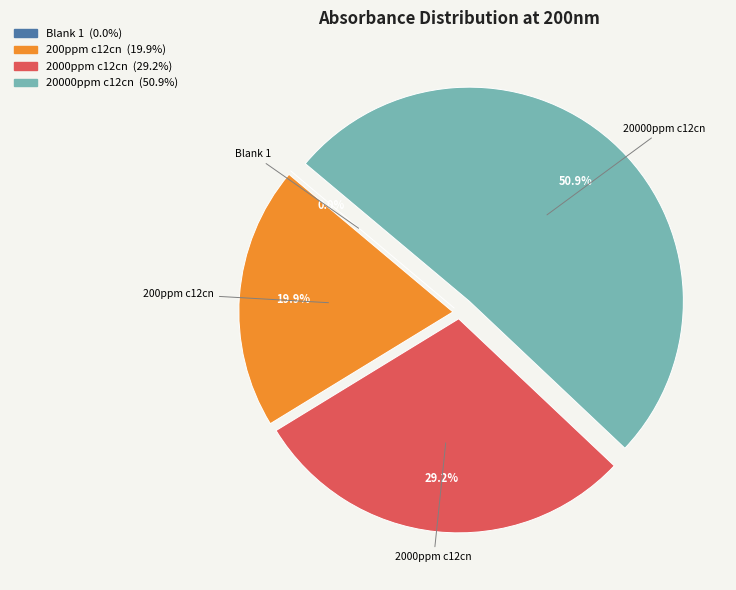

Is the sum of 20000ppm c12cn and 200ppm c12cn greater than half?

Yes